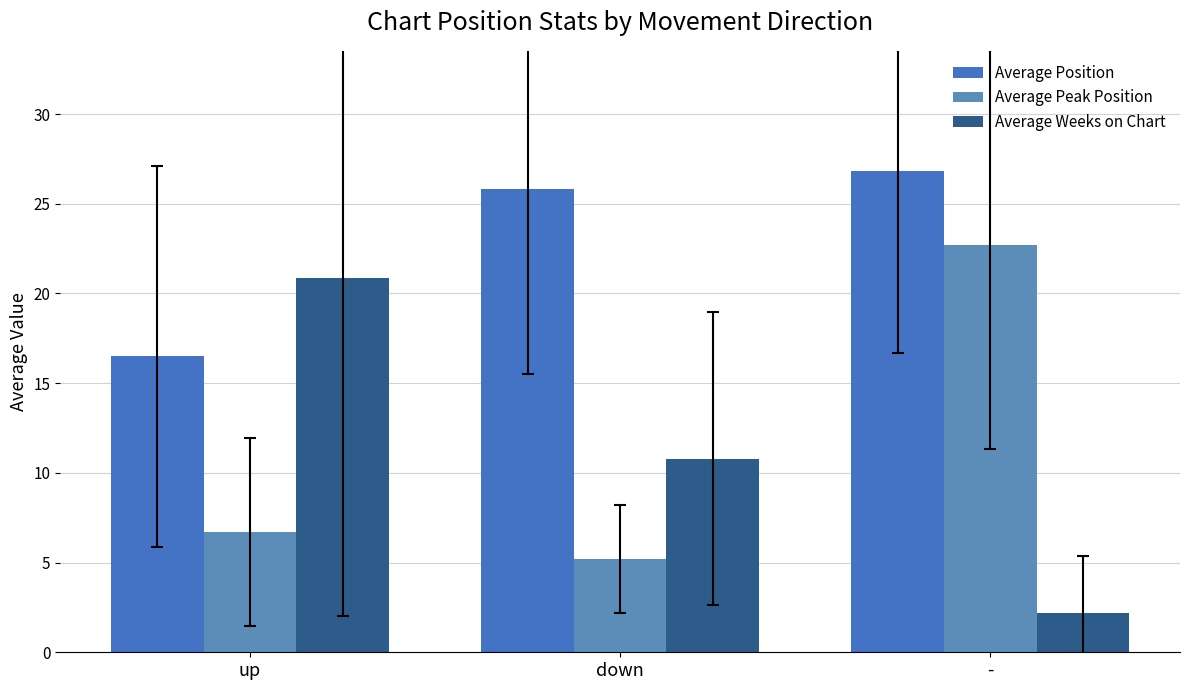

Which label corresponds to the smallest value in the chart?

-